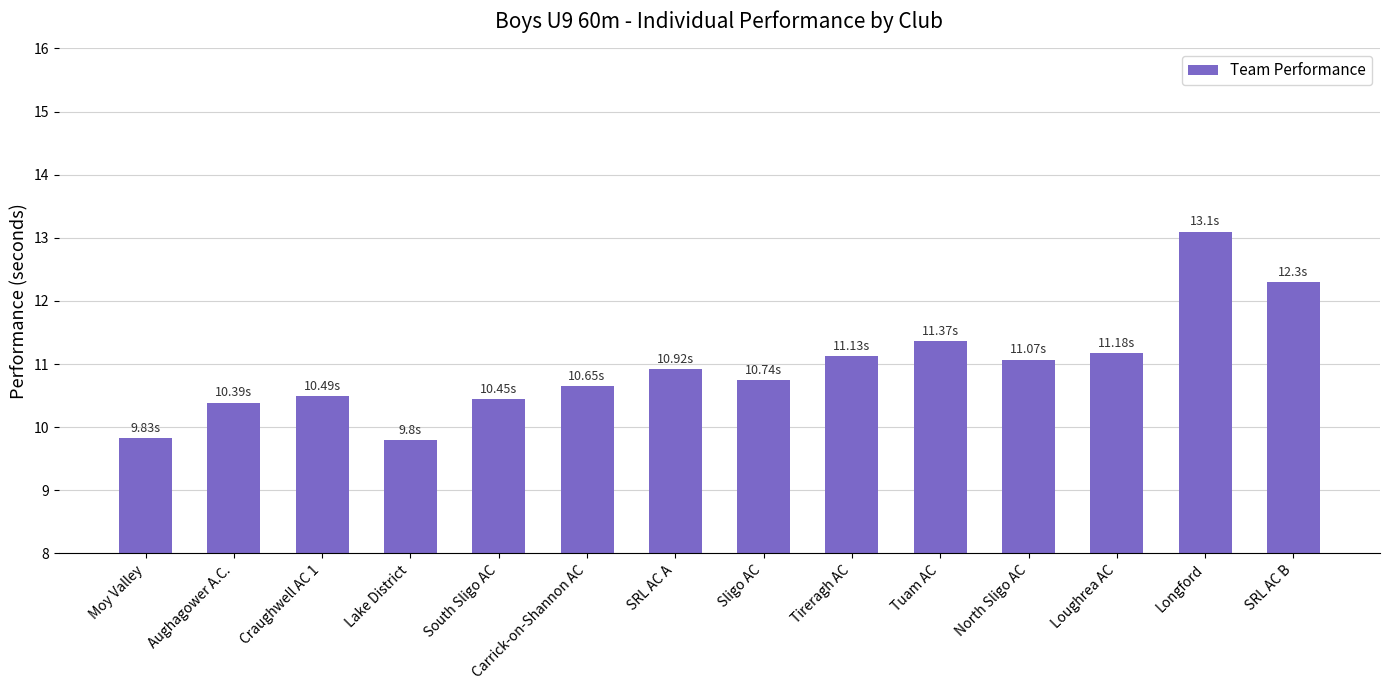

The chart shows a value of 12.3 at SRL AC B. True or false?

True